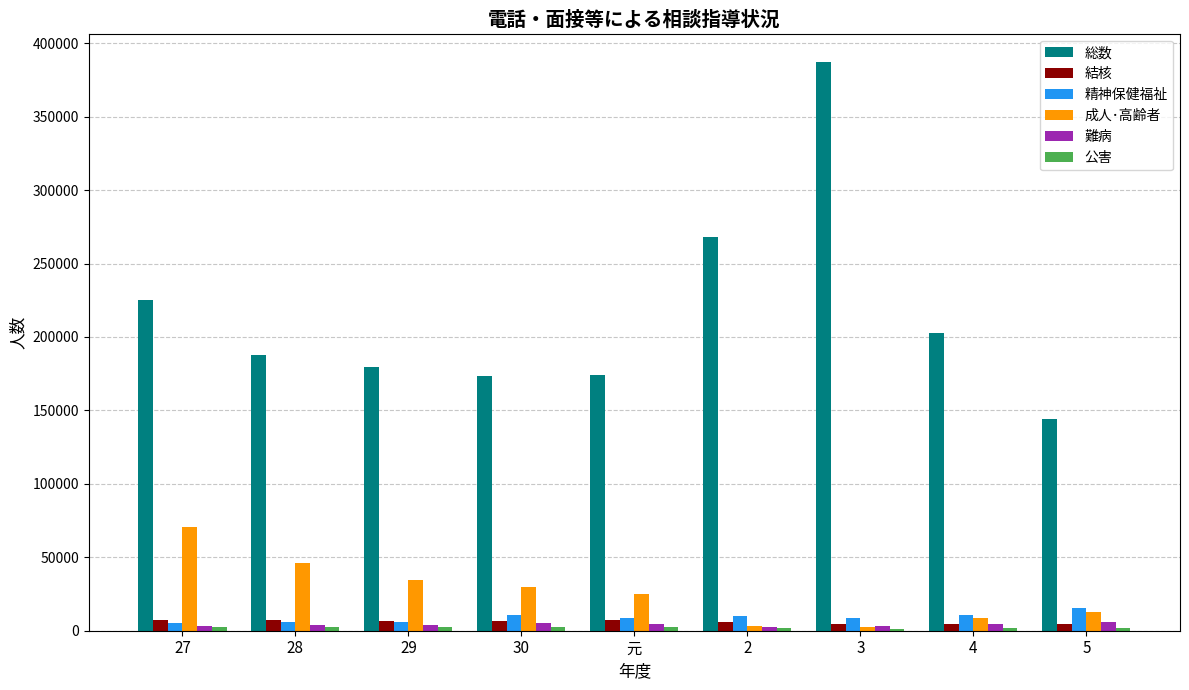

Which series has the largest total across all categories?

総数